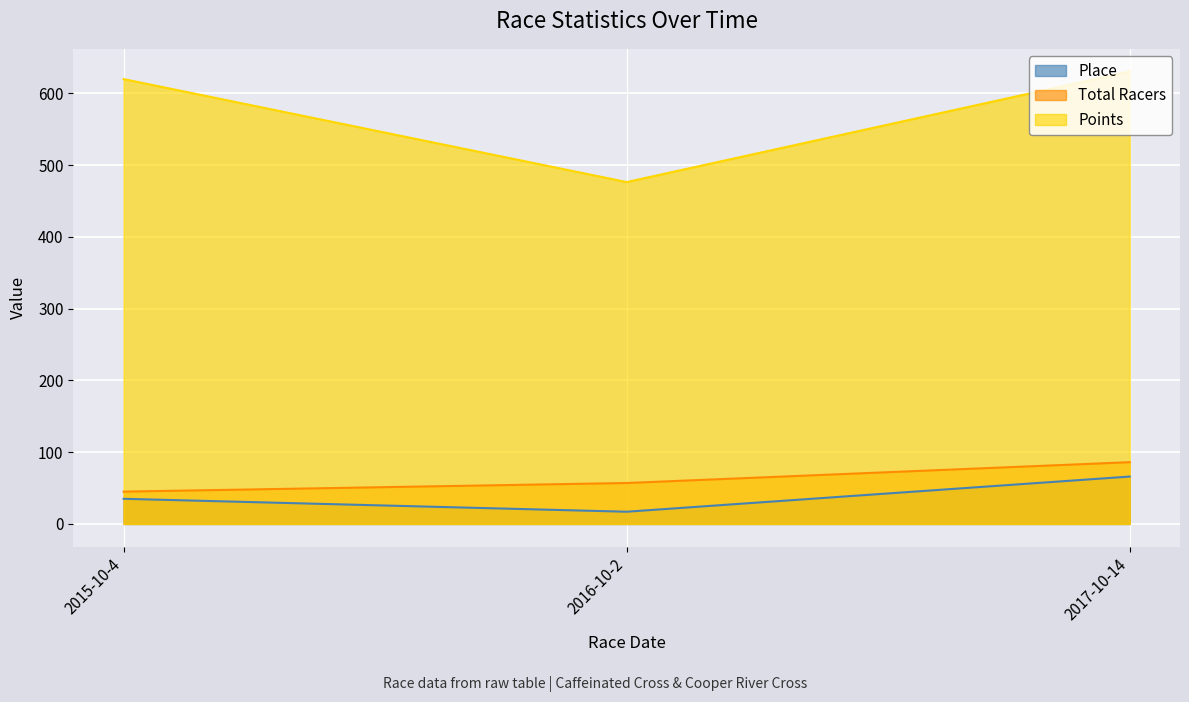

How many values in the Place series exceed 35?

1